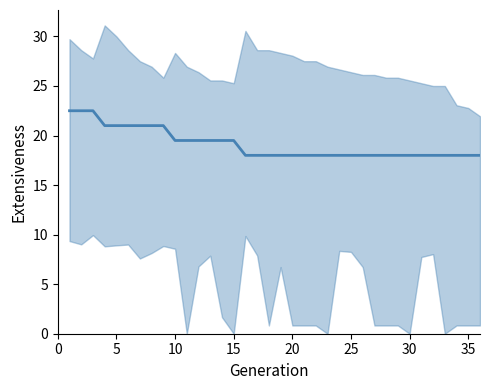

What is the maximum value shown in the chart?

22.5